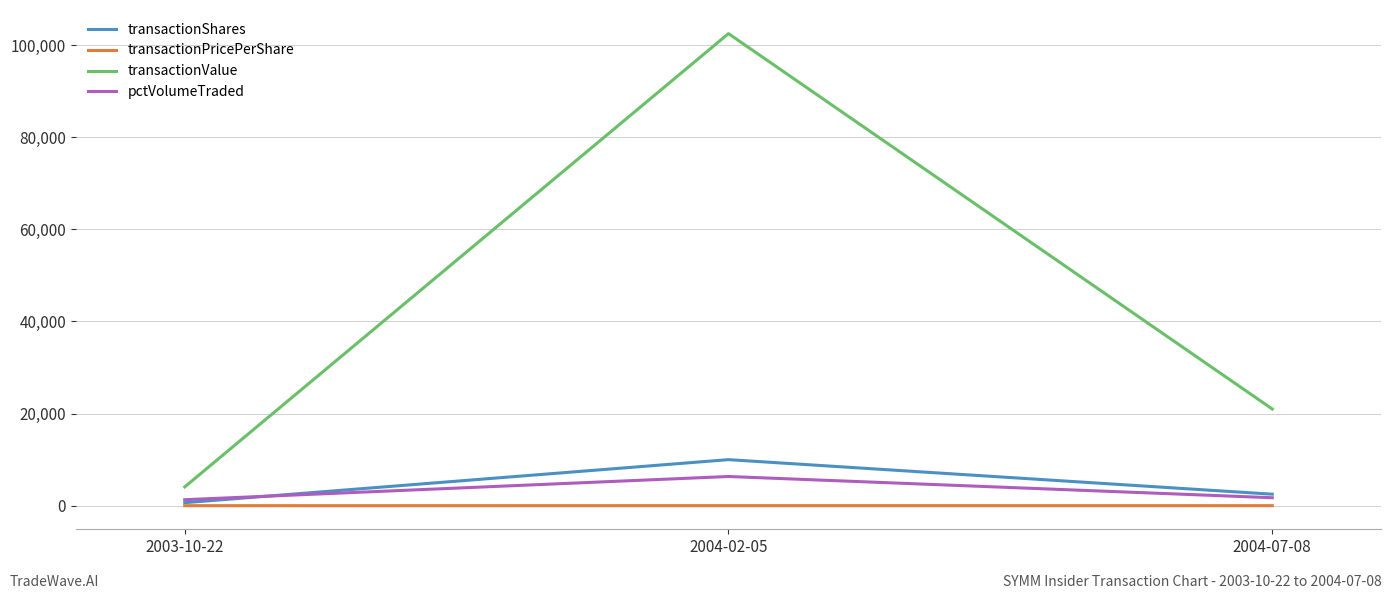

Which category has the highest value in the transactionShares series?

2004-02-05